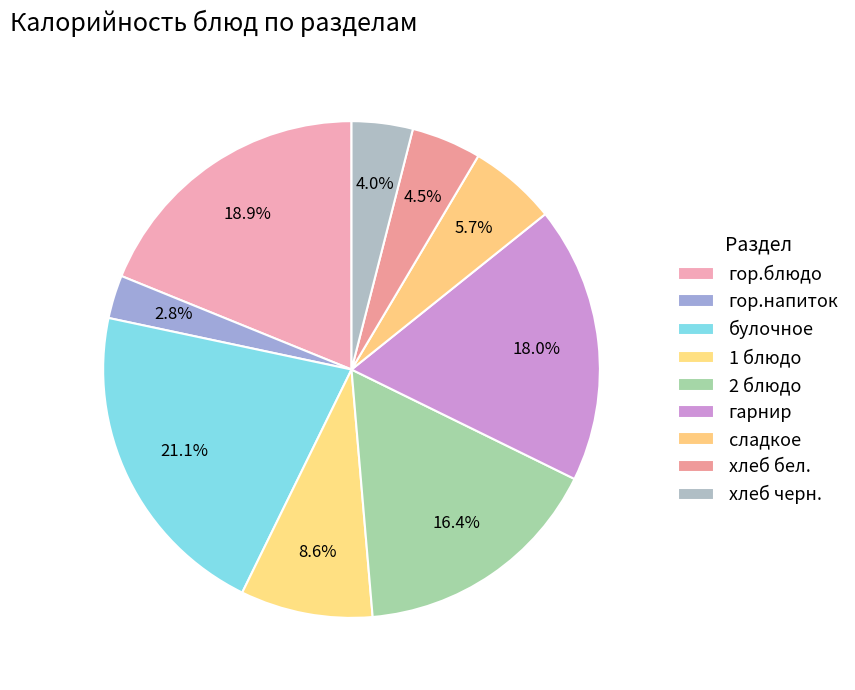

Is it true that сладкое is 6% of the pie?

True